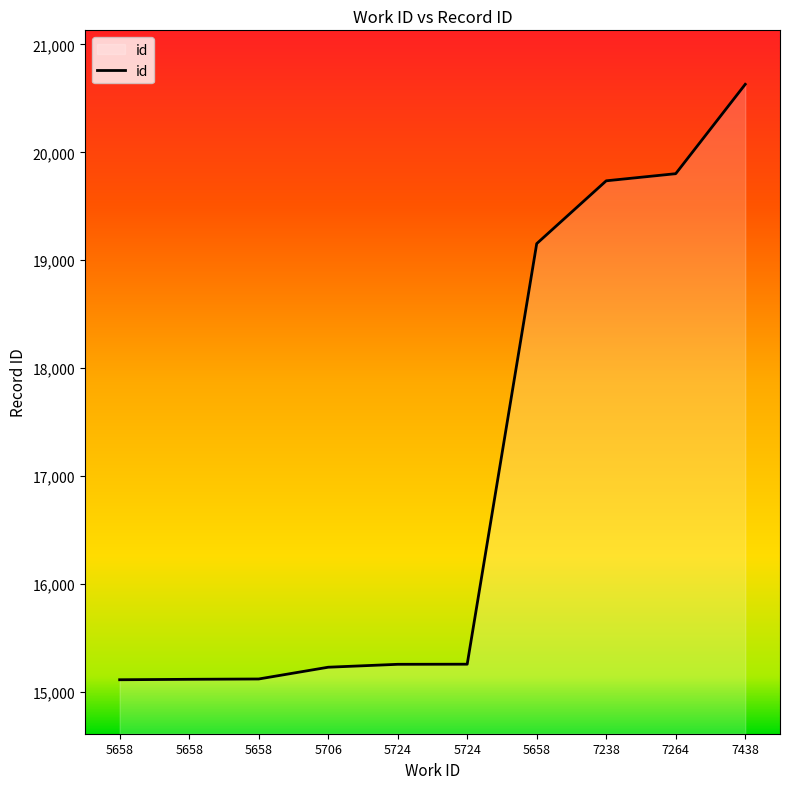

Between 5724 and 5658, which is larger?

5724